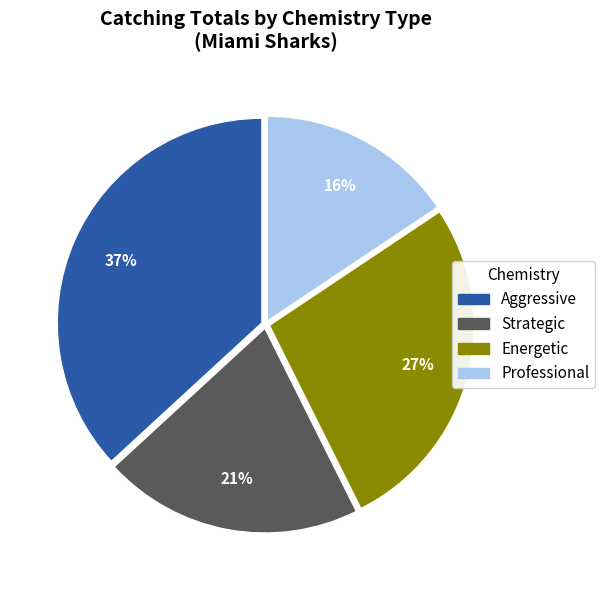

Is it true that Aggressive is 37% of the pie?

True